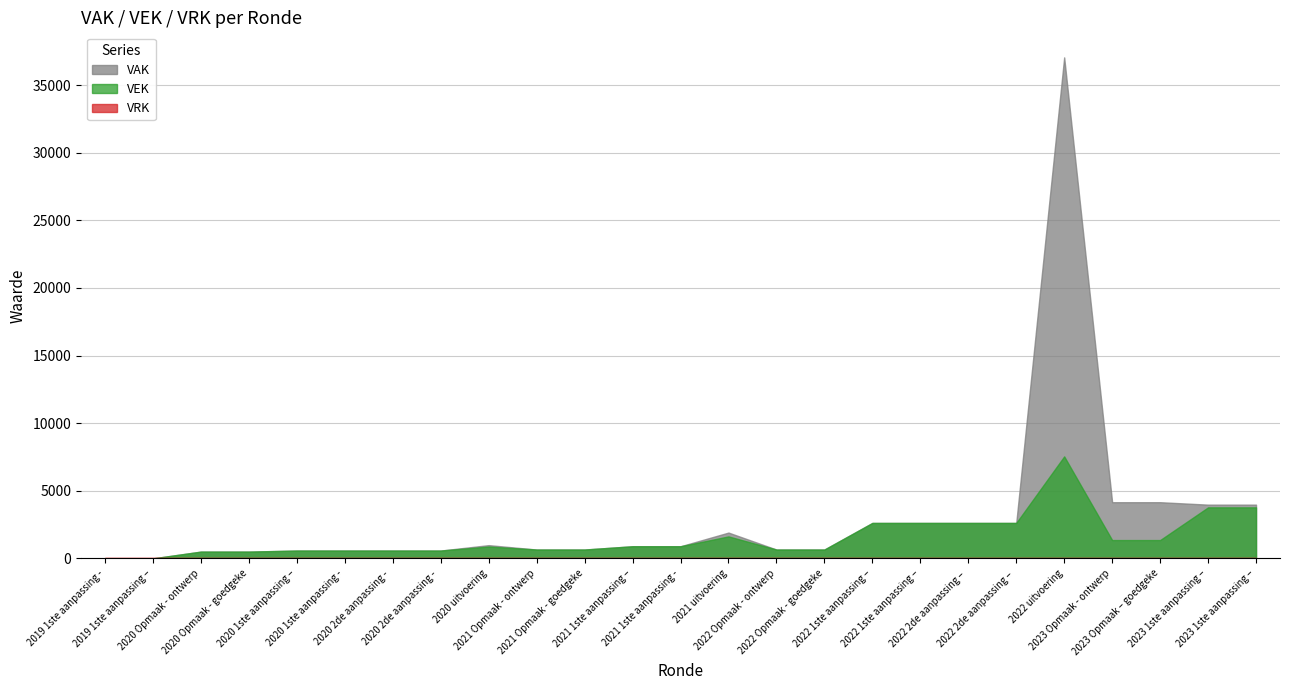

Which series changed the most between 2019 1ste aanpassing - ontwerp and 2022 Opmaak - ontwerp?

VAK